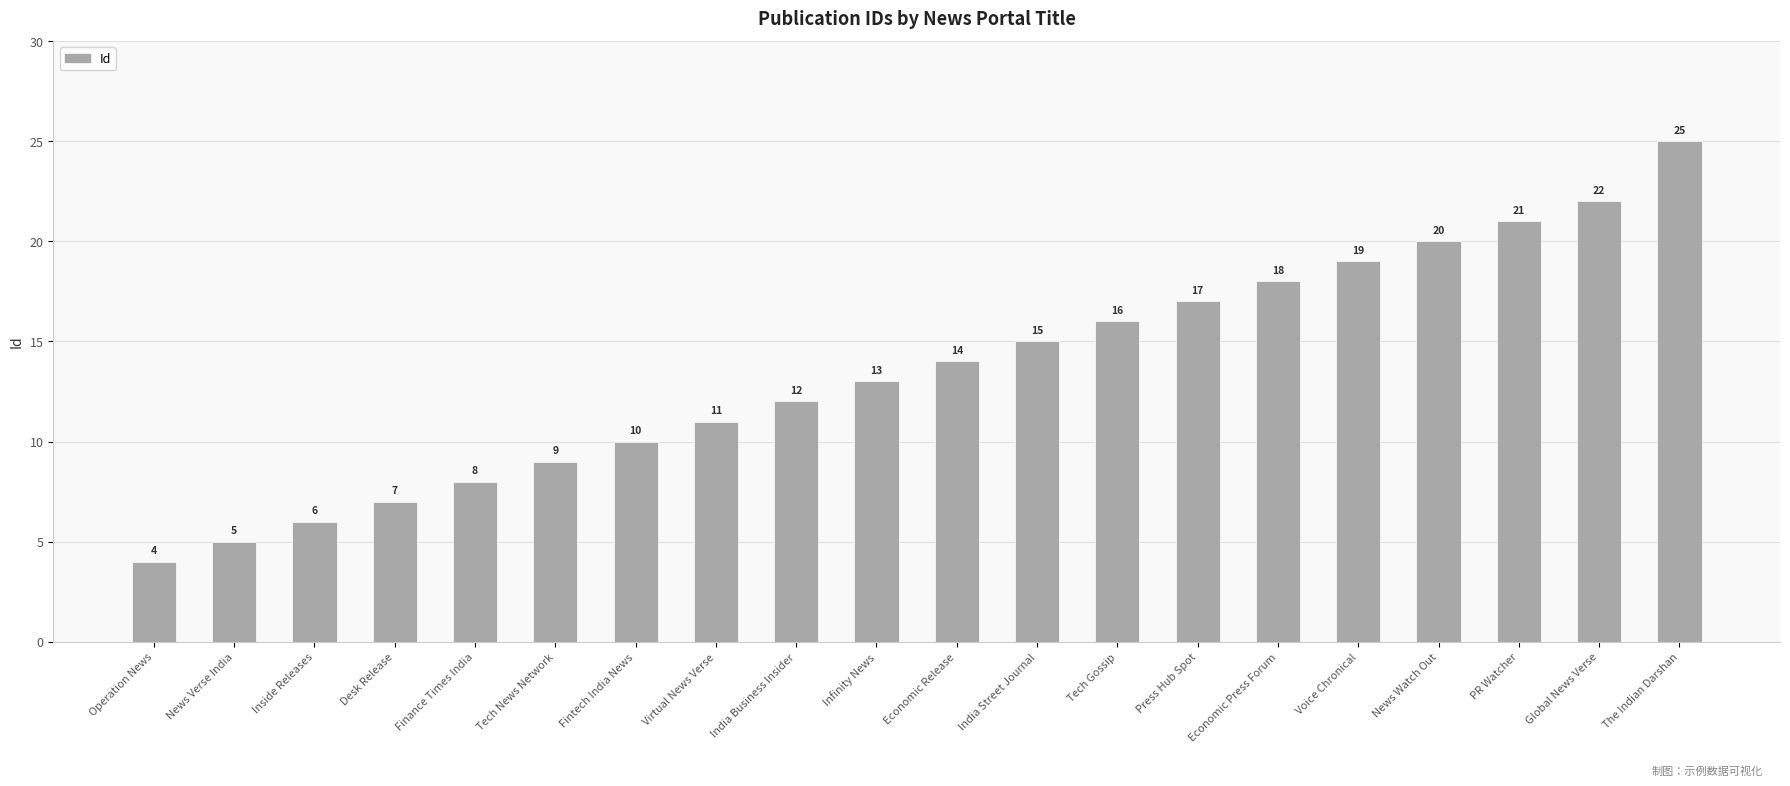

What is the value of the 16th bar from the left?

19